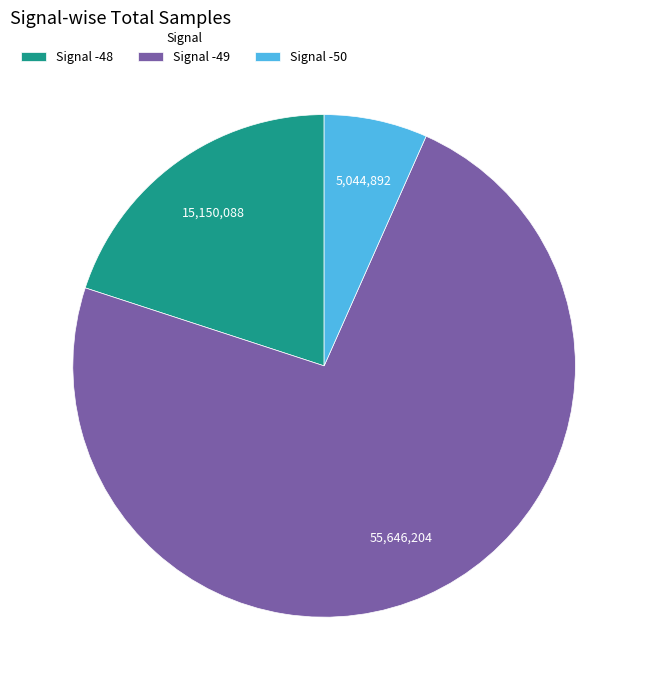

Between Signal -50 and Signal -49, which is larger?

Signal -49